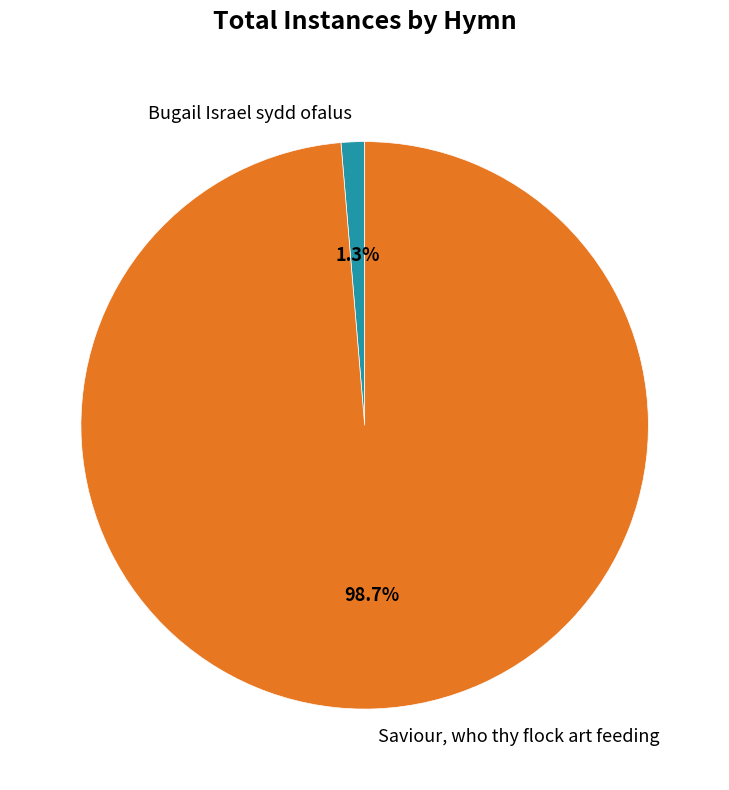

Between Bugail Israel sydd ofalus and Saviour, who thy flock art feeding, which is larger?

Saviour, who thy flock art feeding